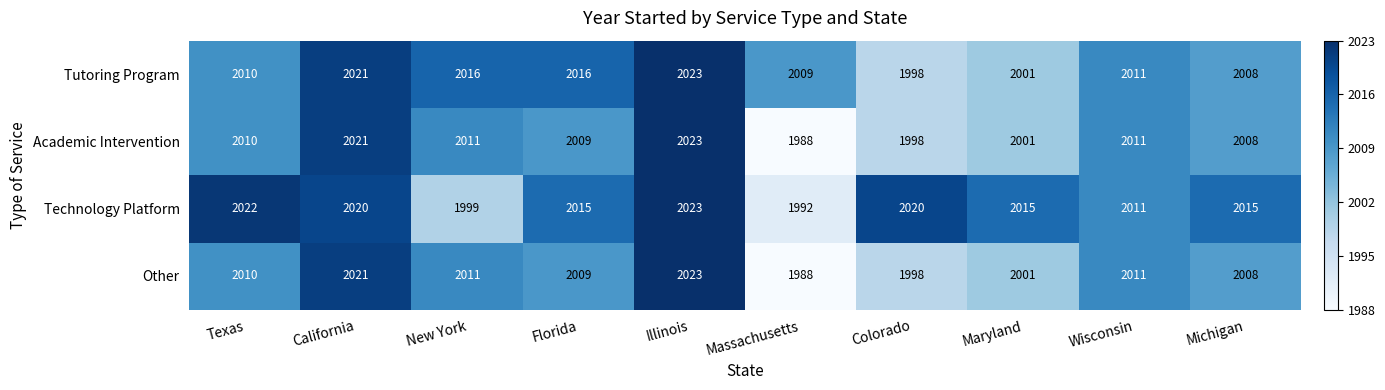

What is the difference between the Academic Intervention values at Florida and Colorado?

11